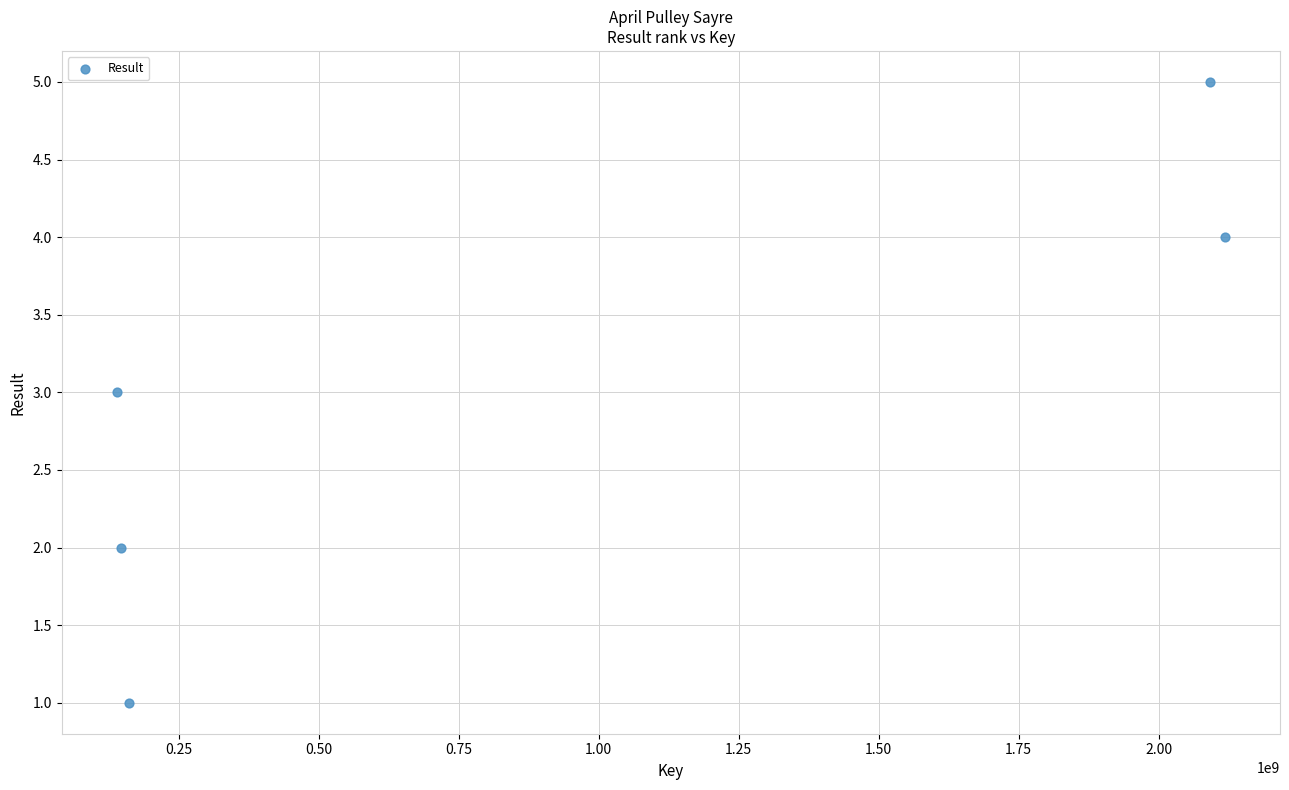

What is the average X value?

931688356